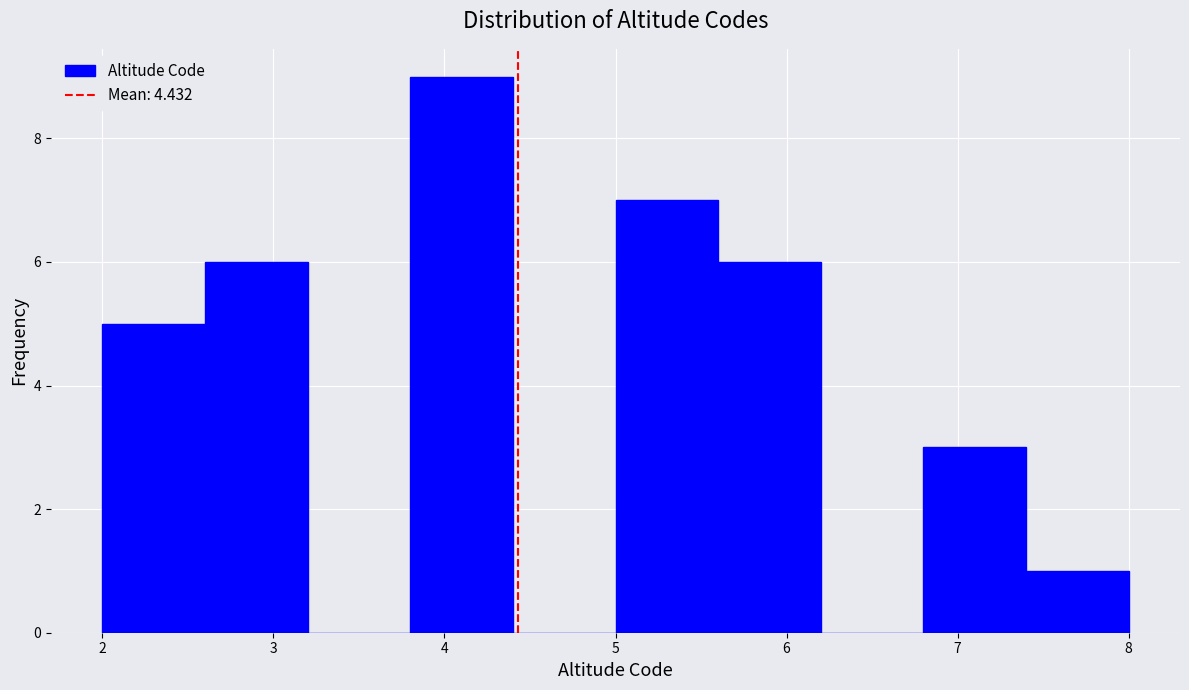

Reading left to right, transcribe this chart: for each bar, give the range it covers on the x-axis and its height. The values are not printed on the chart, so give them approximately, as read against the axis.

2.0 to 2.6: 5
2.6 to 3.2: 6
3.2 to 3.8: 0
3.8 to 4.4: 9
4.4 to 5.0: 0
5.0 to 5.6: 7
5.6 to 6.2: 6
6.2 to 6.8: 0
6.8 to 7.4: 3
7.4 to 8.0: 1